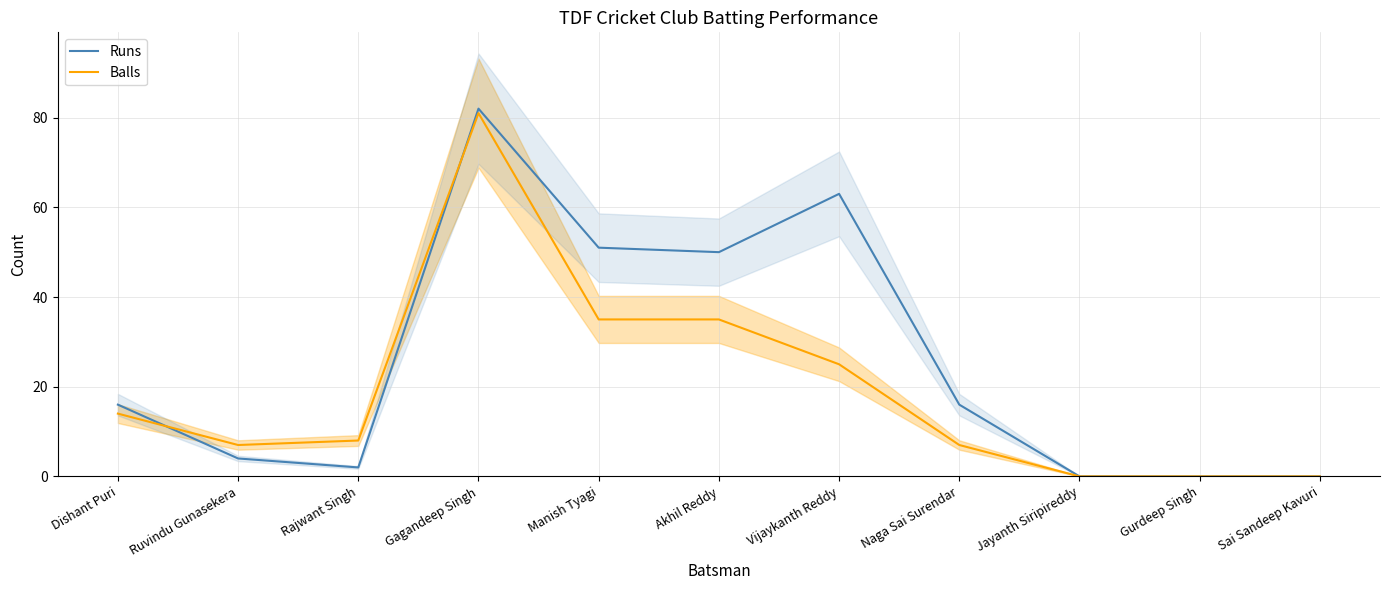

How many intersections are there between Runs and Balls?

2